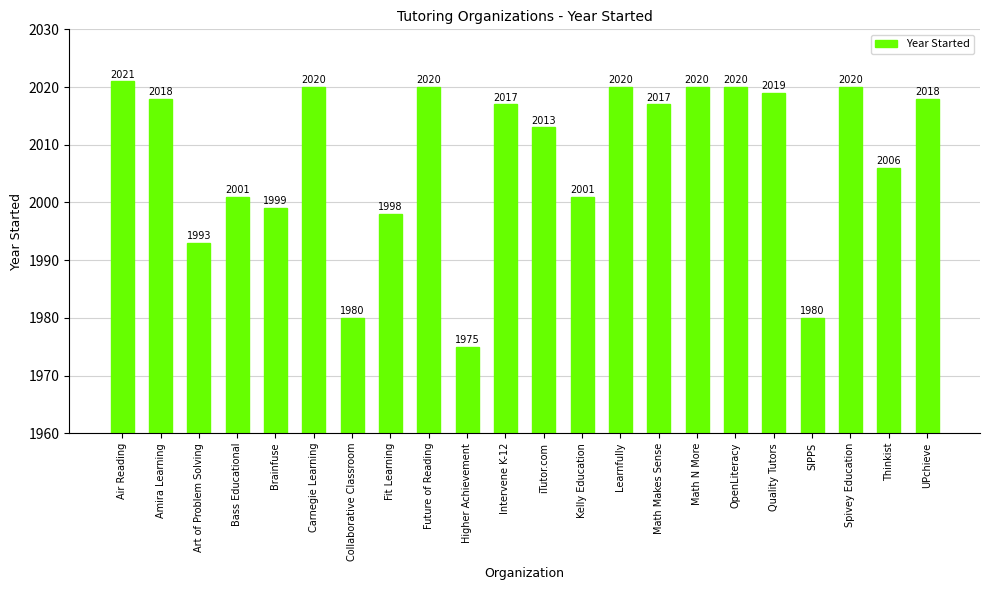

Is it true that the value at OpenLiteracy is 2768?

False